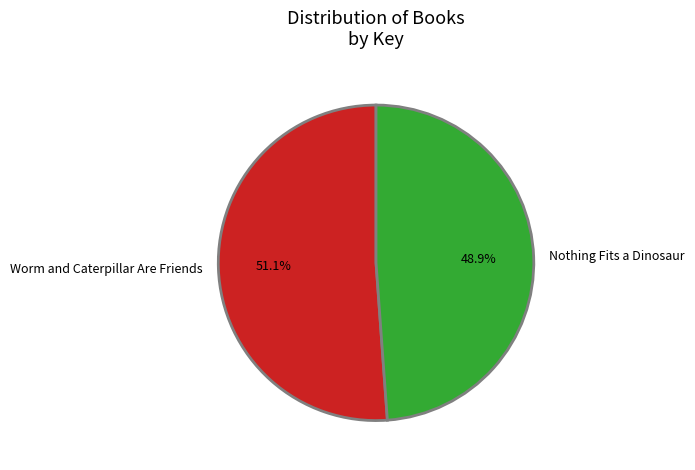

To the nearest percent, what is the difference between the Worm and Caterpillar Are Friends and Nothing Fits a Dinosaur slice percentages?

2%